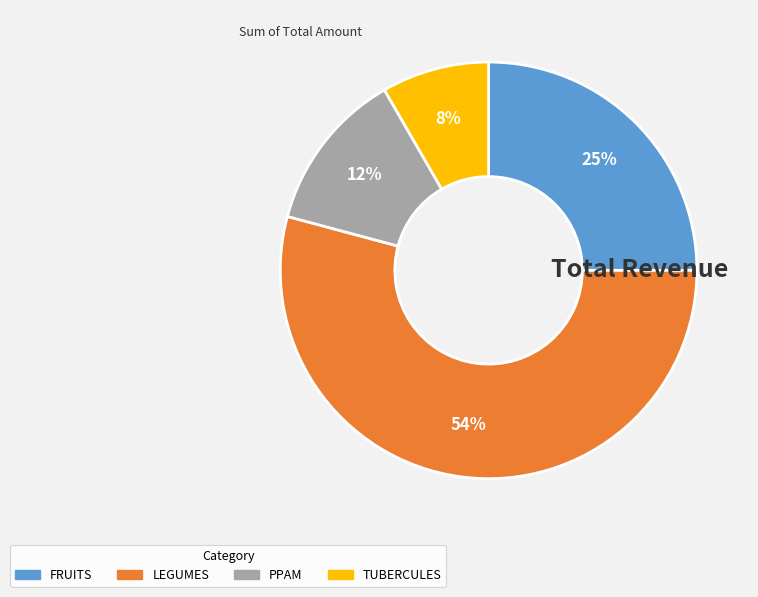

Do TUBERCULES and LEGUMES together represent more than half of the pie?

Yes